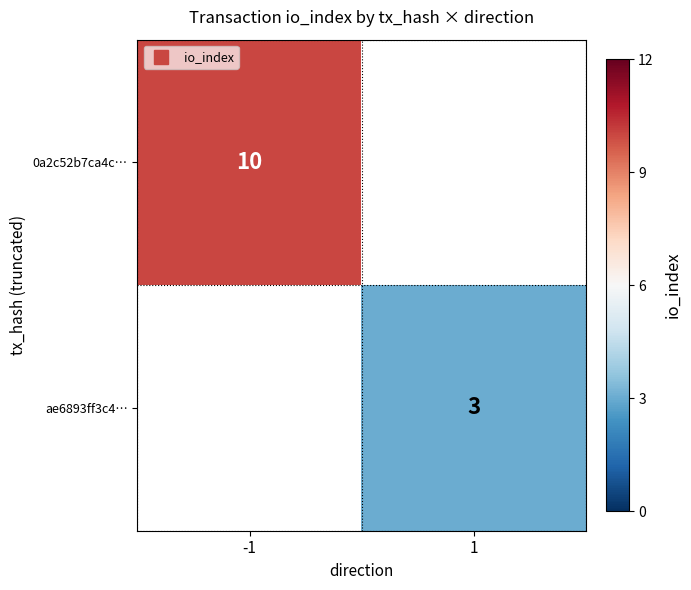

Where is 0a2c52b7ca4c… nearest to the value 10?

-1